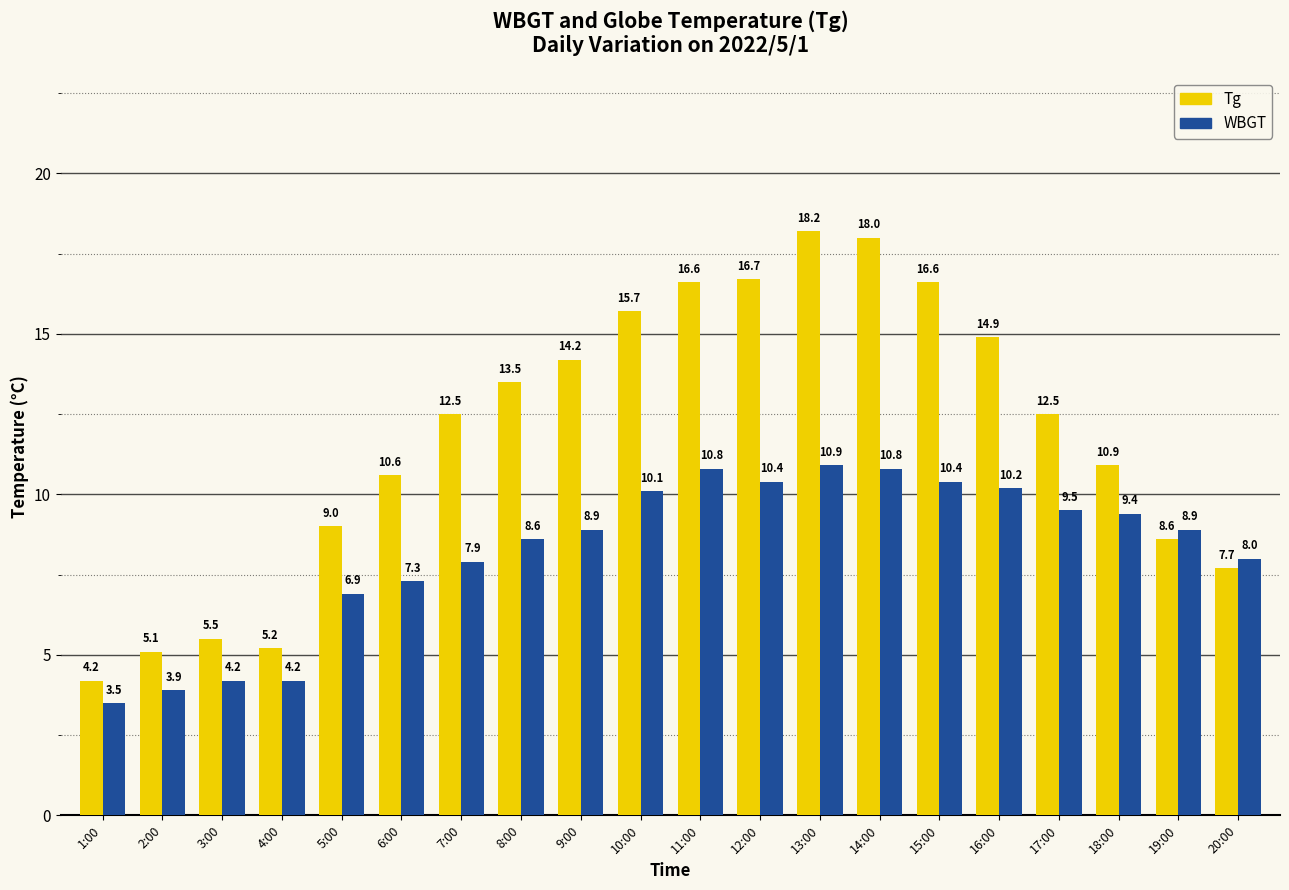

Rank the series at 9:00 from highest to lowest value.

Tg, WBGT